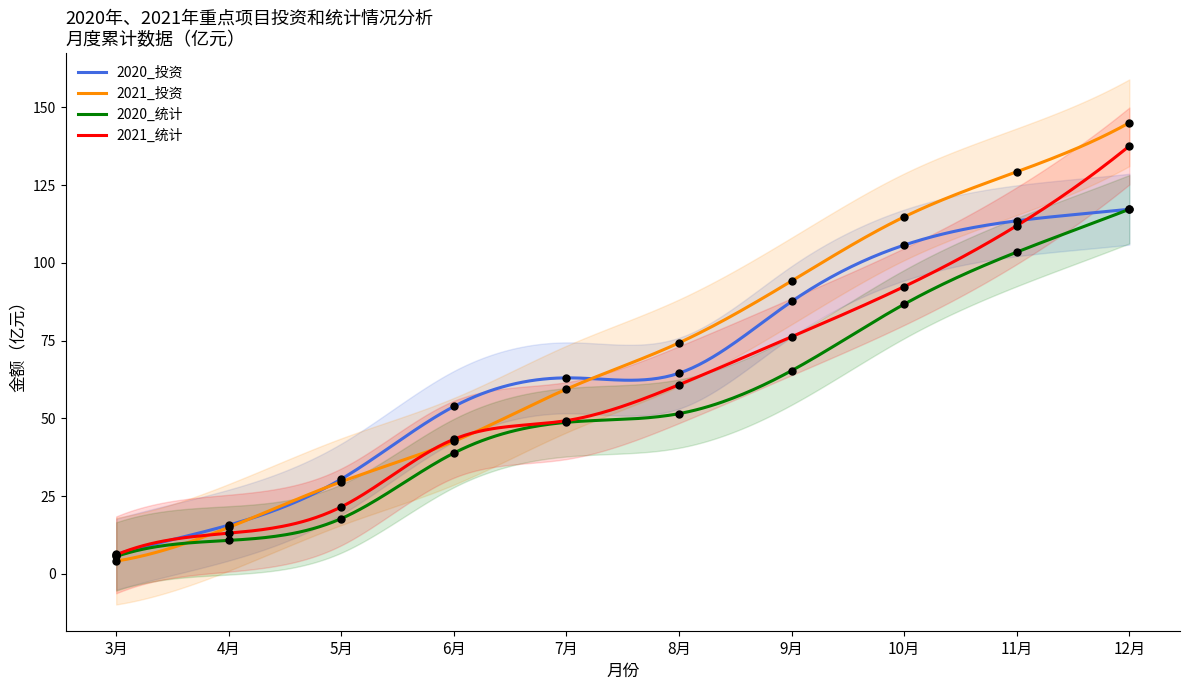

Which series has the largest Y range (max minus min)?

2021_投资